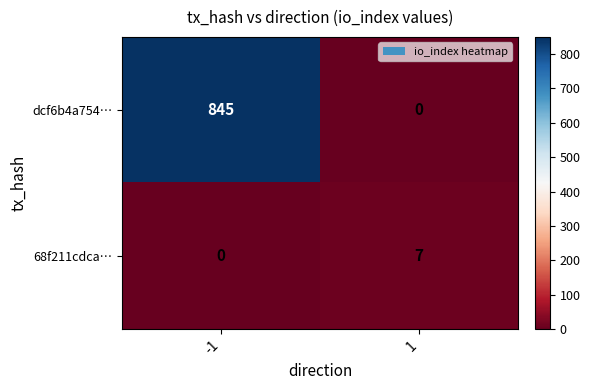

Reading left to right, extract all data points from this chart.

dcf6b4a754…: -1=845	1=0
68f211cdca…: -1=0	1=7